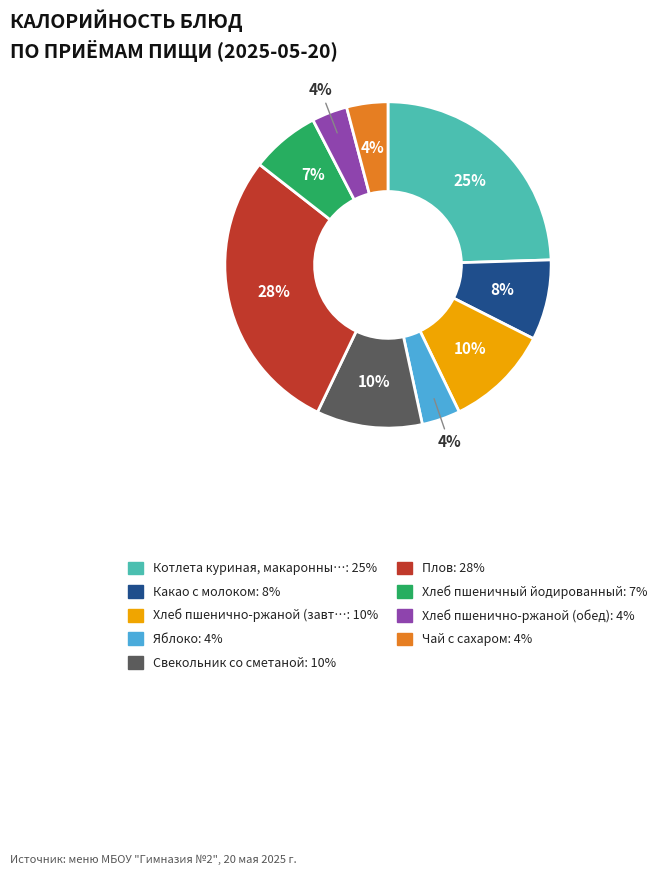

Is there a majority slice in this chart?

No